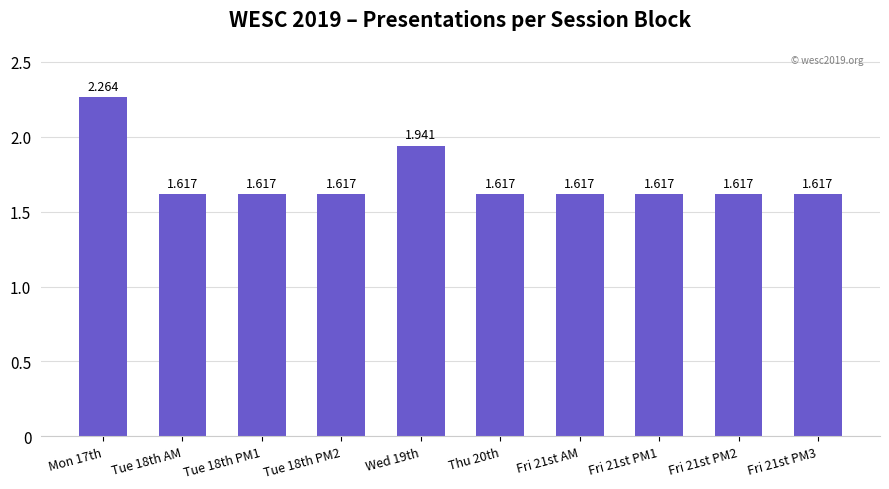

Reading left to right, extract all data points from this chart.

Mon 17th=2.3	Tue 18th AM=1.6	Tue 18th PM1=1.6	Tue 18th PM2=1.6	Wed 19th=1.9	Thu 20th=1.6	Fri 21st AM=1.6	Fri 21st PM1=1.6	Fri 21st PM2=1.6	Fri 21st PM3=1.6